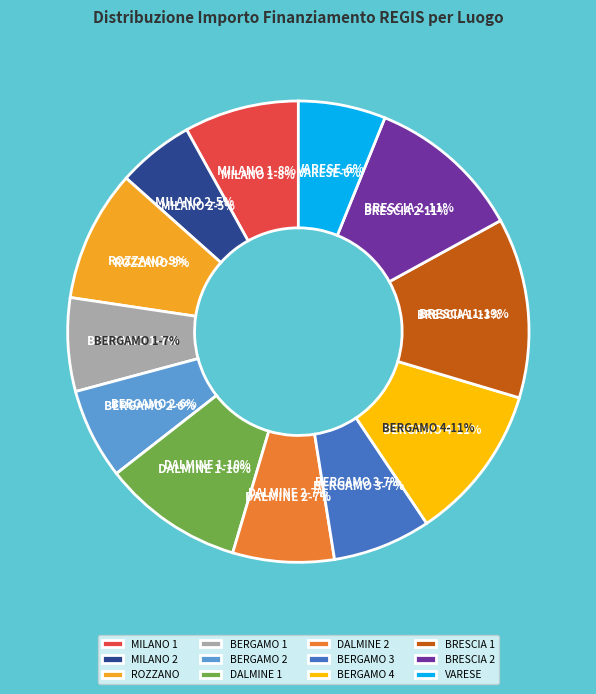

Does BRESCIA (D53D23001910006) account for over 50% of the chart?

No